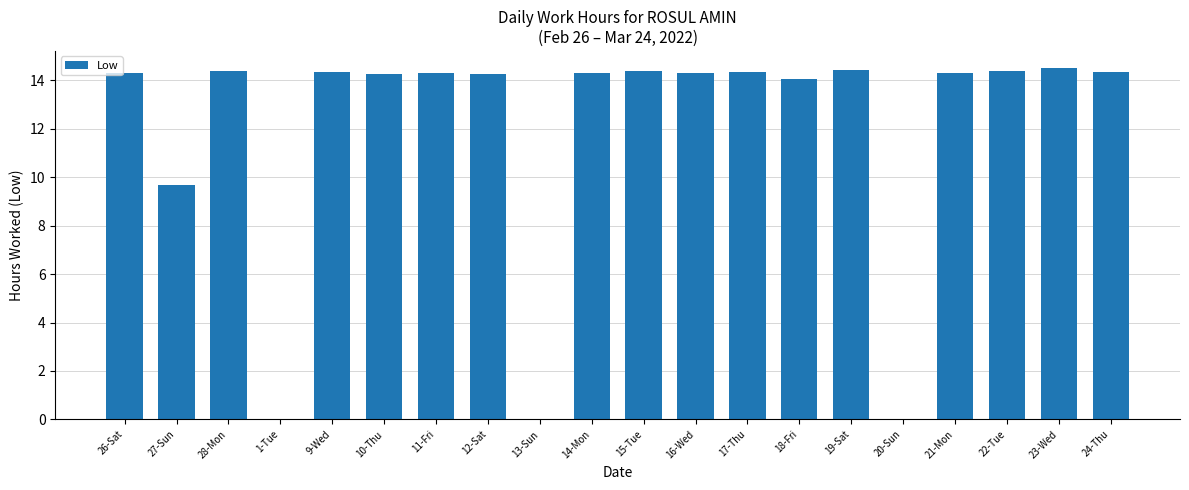

Approximately how many times larger is the value at 15-Tue compared to 10-Thu?

1.0